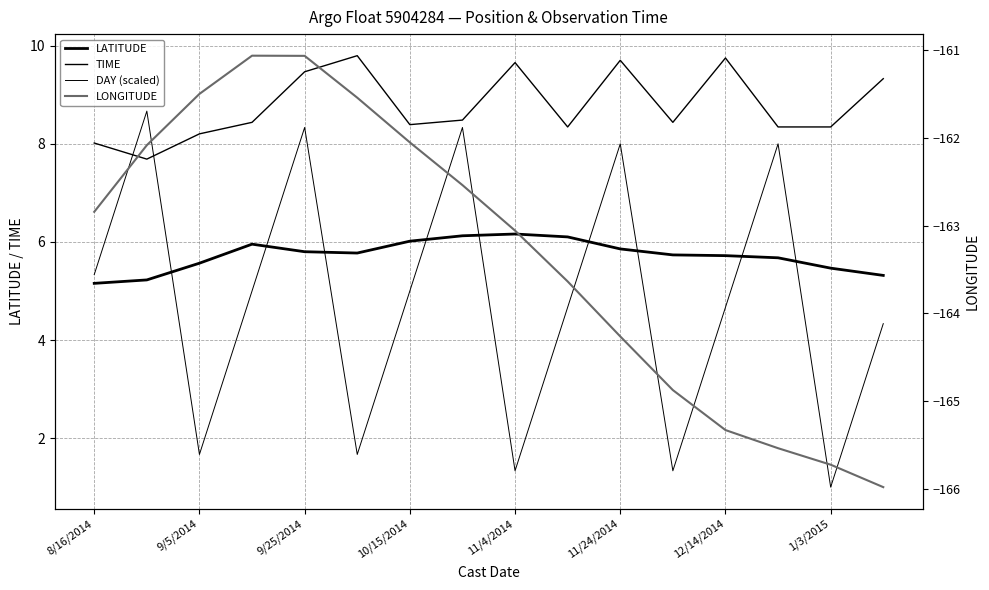

True or false: LATITUDE and LONGITUDE cross at least once.

False